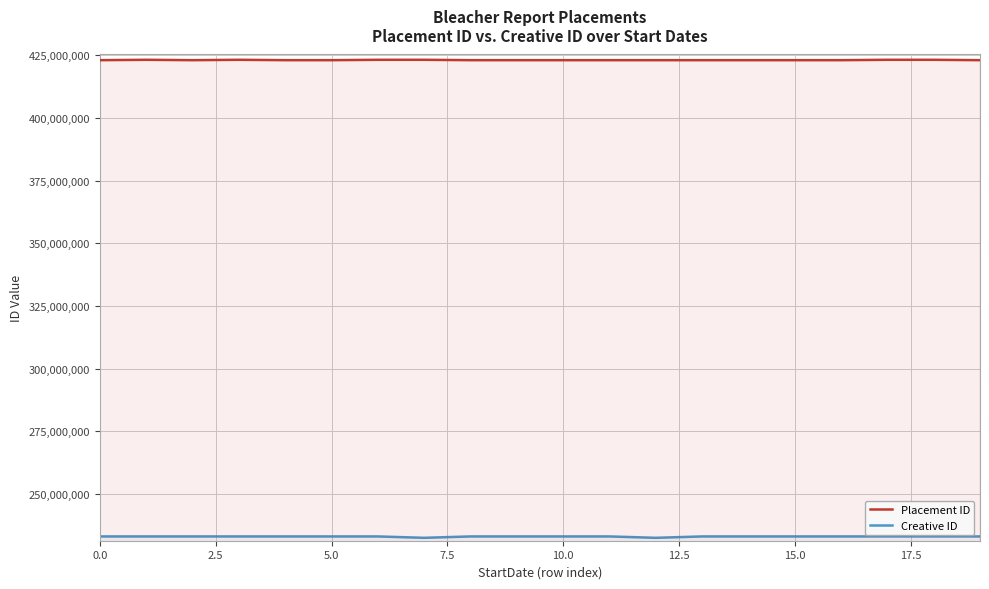

How many lines are shown in the chart?

2